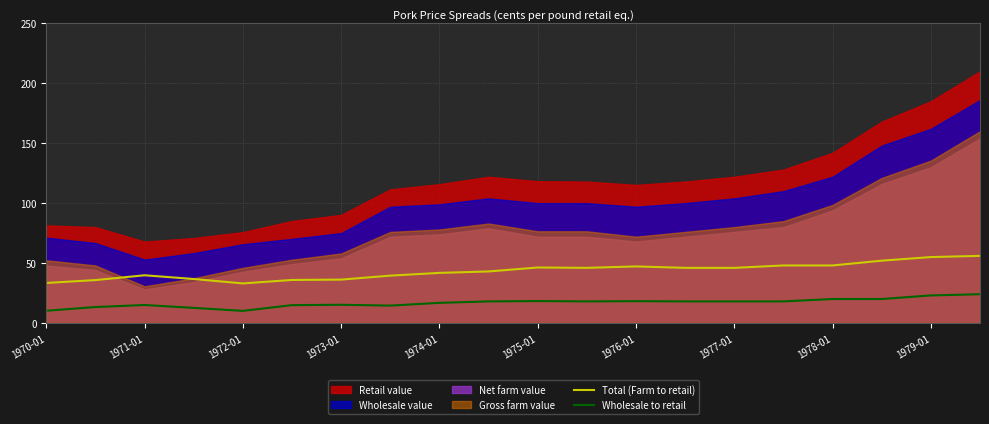

True or false: Wholesale to retail and Total (Farm to retail) intersect in this chart.

False